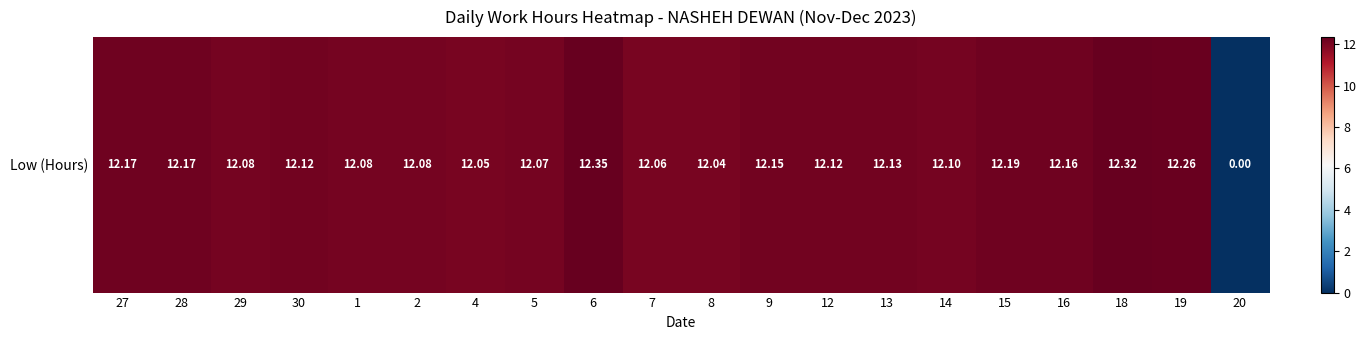

Reading left to right, what are all the values shown in this chart?

12.2	12.2	12.1	12.1	12.1	12.1	12.1	12.1	12.3	12.1	12.0	12.2	12.1	12.1	12.1	12.2	12.2	12.3	12.3	0.0